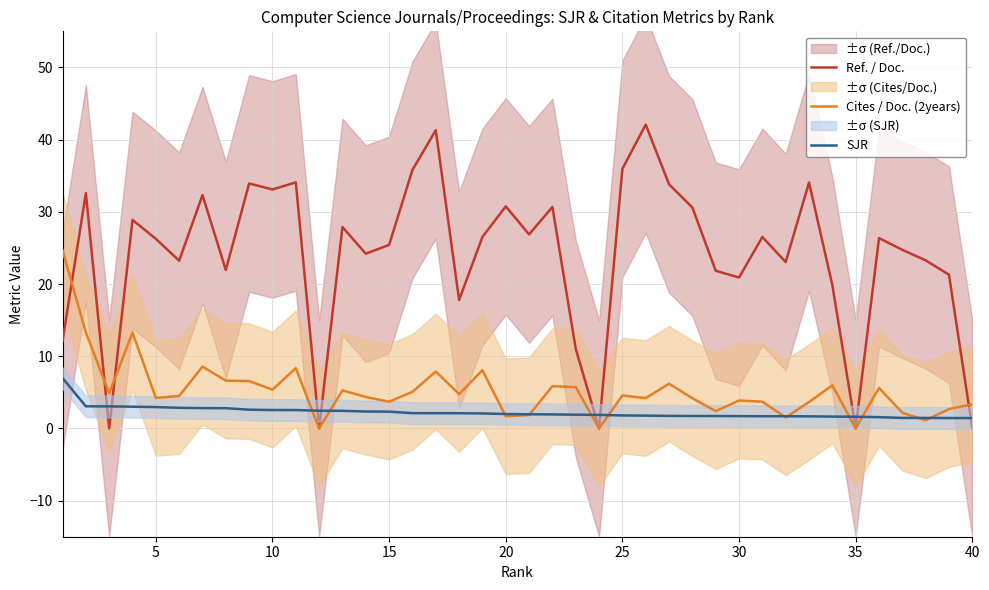

True or false: SJR and Ref. / Doc. cross at least once.

True